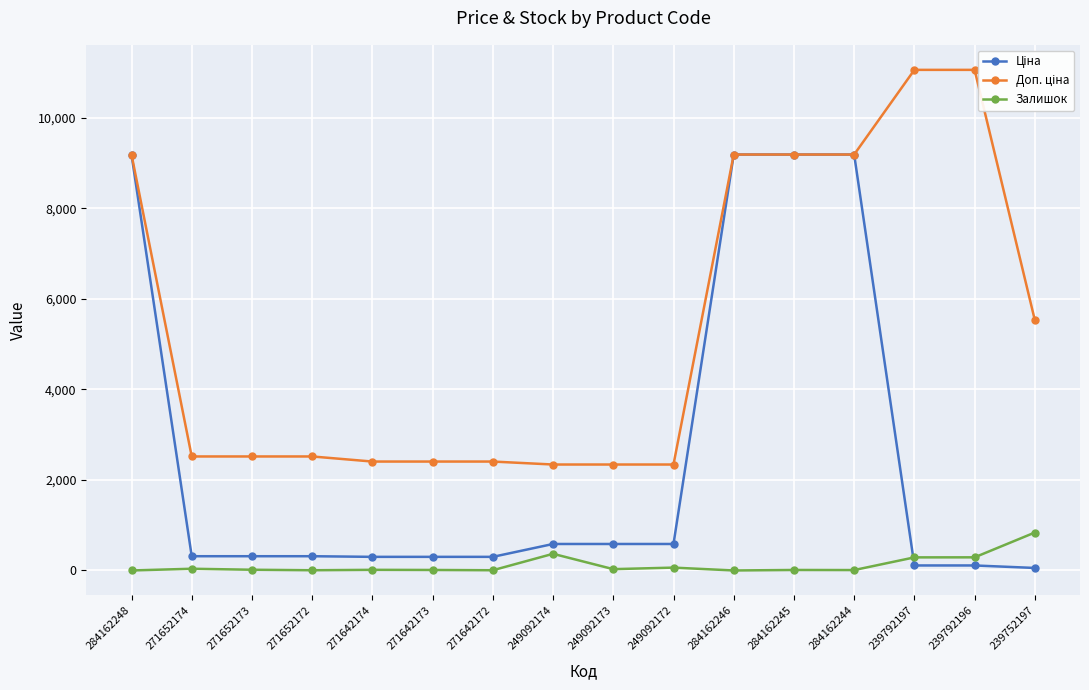

Reading right to left, extract all data points from this chart.

Ціна: 55.3	110.5	110.5	9185.1	9185.1	9185.1	584.9	584.9	584.9	300.6	300.6	300.6	314.7	314.7	314.7	9185.1
Доп. ціна: 5528.0	11055.0	11055.0	9185.1	9185.1	9185.1	2339.7	2339.7	2339.7	2405.2	2405.2	2405.2	2517.5	2517.5	2517.5	9185.1
Залишок: 838.0	290.0	289.0	9.0	11.0	0.0	63.0	29.0	368.0	5.0	11.0	14.0	5.0	16.0	38.0	0.0